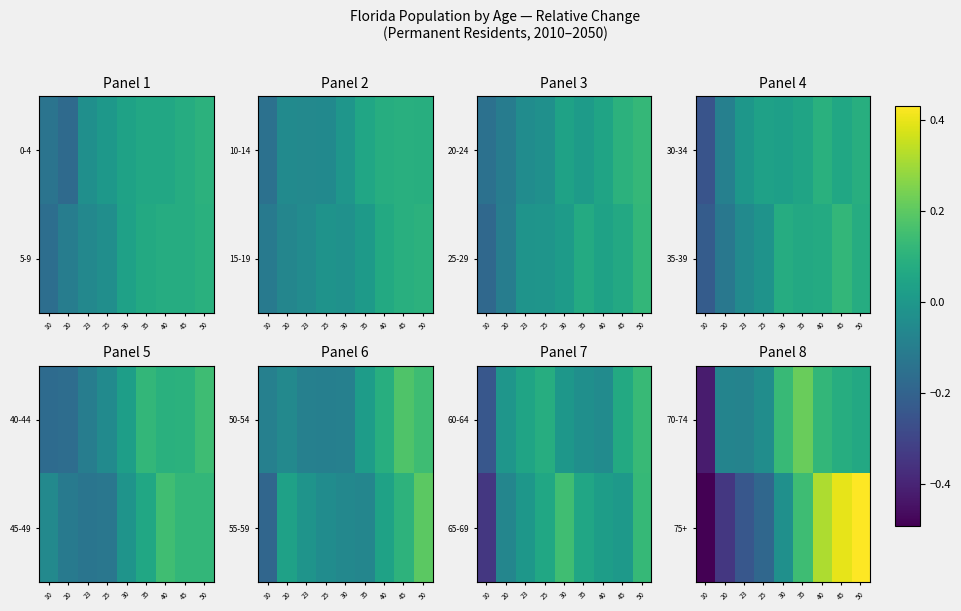

Is it true that 70-74 equals 0.1 at 40?

True